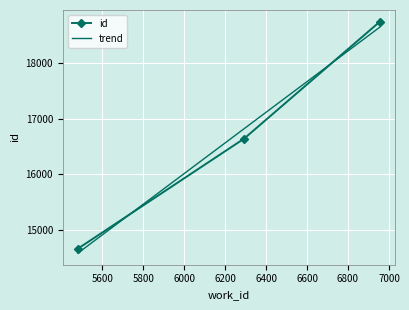

True or false: the data shows 24263 at 5481.

False